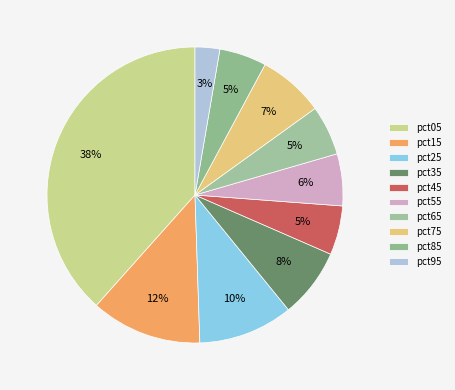

The pct45 slice represents 5% of the pie. True or false?

True